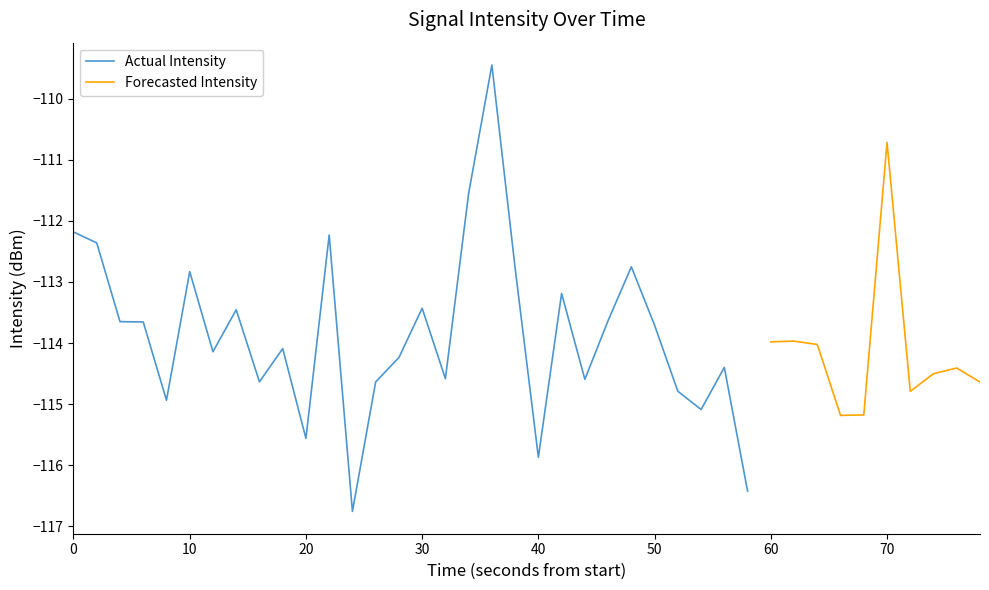

What is the difference between the maximum and minimum values?

7.3